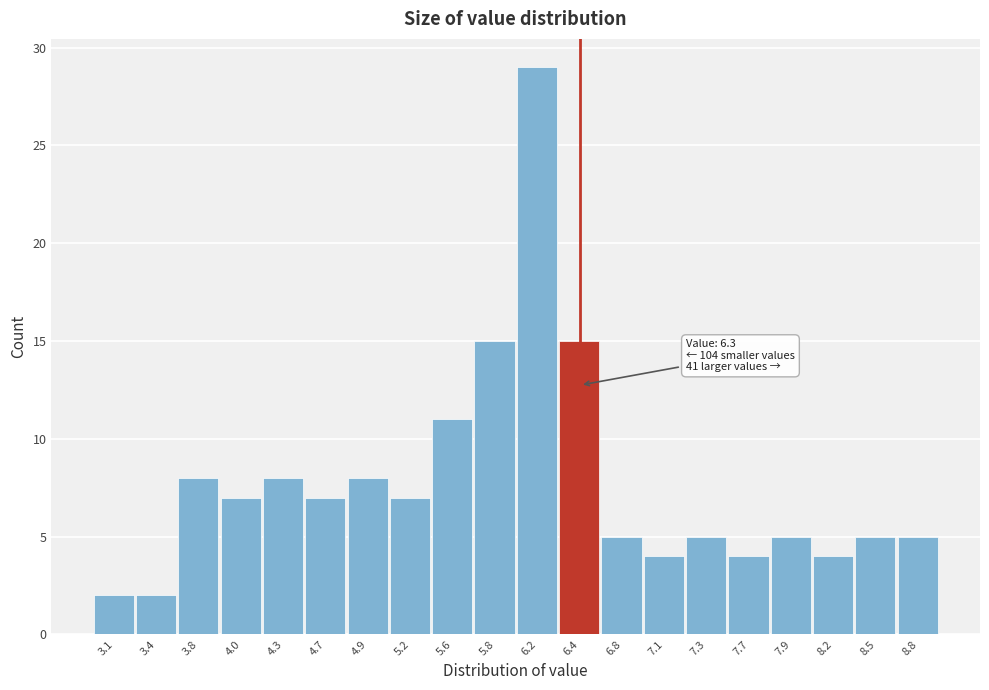

Which range on the x-axis has the tallest bar?

6.0 to 6.3